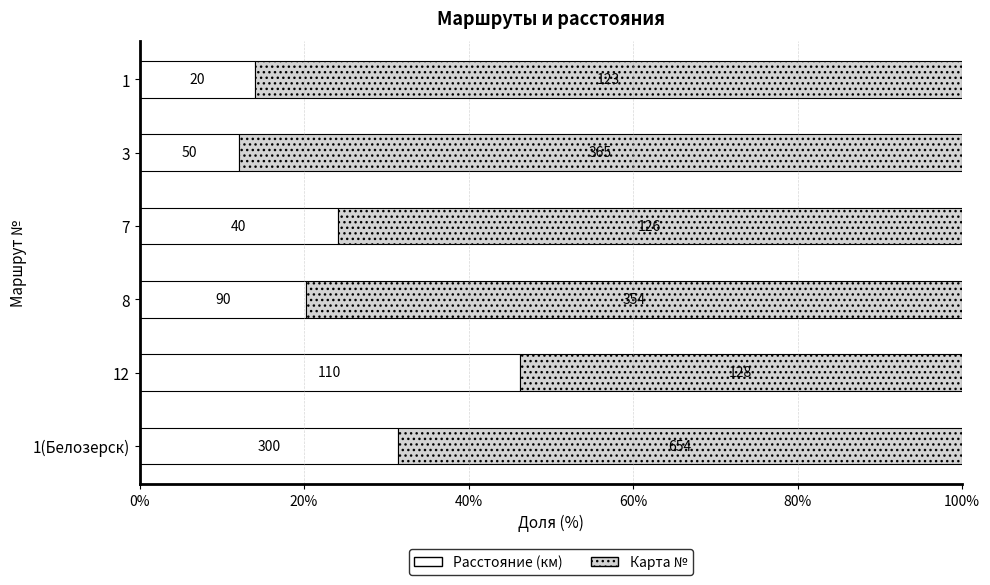

Reading left to right, list all the values displayed in this chart.

Расстояние: 14.0	12.0	24.1	20.3	46.2	31.4
Карта №: 86.0	88.0	75.9	79.7	53.8	68.6